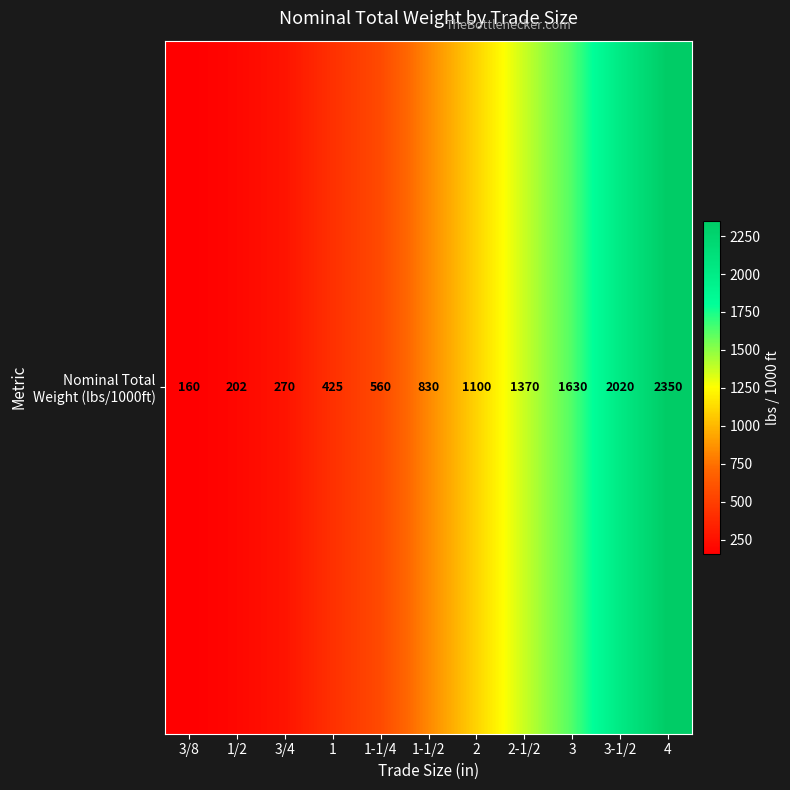

List the labels in order of value, largest first.

4, 3-1/2, 3, 2-1/2, 2, 1-1/2, 1-1/4, 1, 3/4, 1/2, 3/8